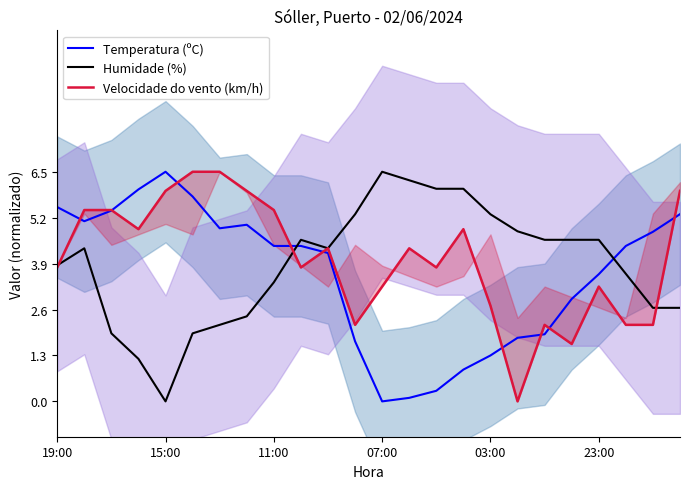

How many lines are shown in the chart?

3